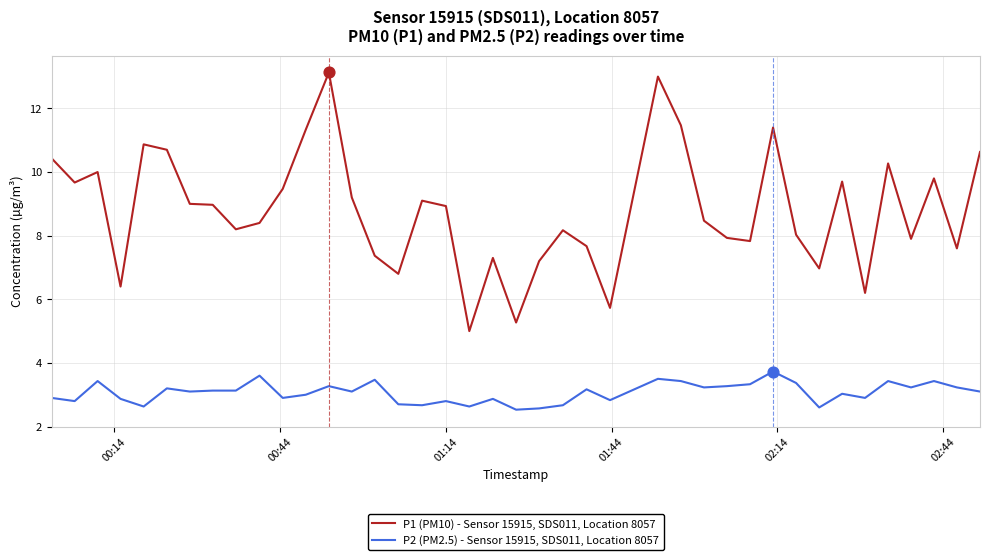

Which series has the largest total across all categories?

P1 (PM10) - Sensor 15915, SDS011, Location 8057